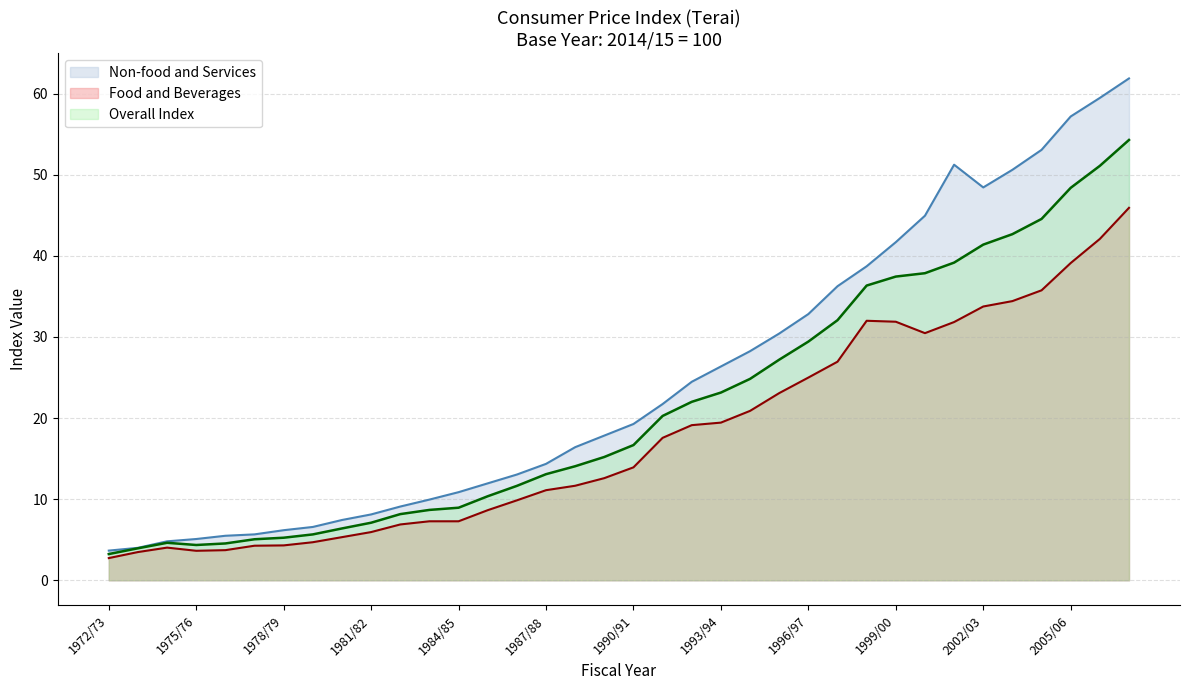

At which label does Non-food and Services reach its minimum?

1972/73